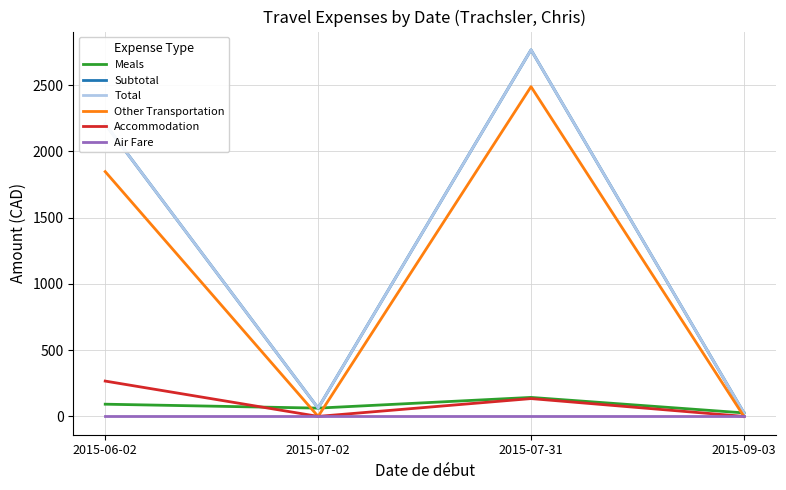

How many interior local valleys does the Accommodation series have?

1